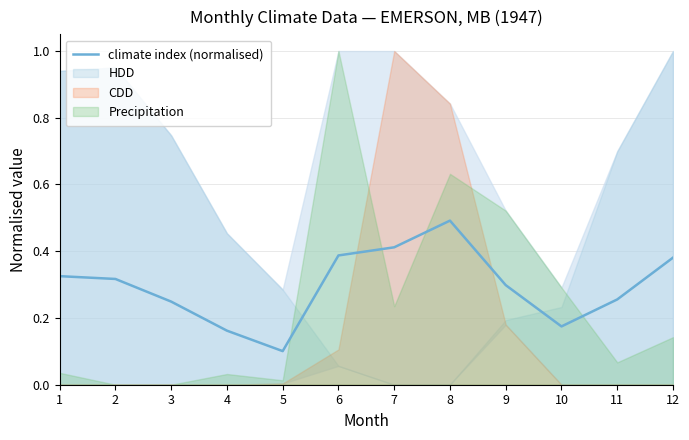

Does the chart display data point markers on the line(s)?

No